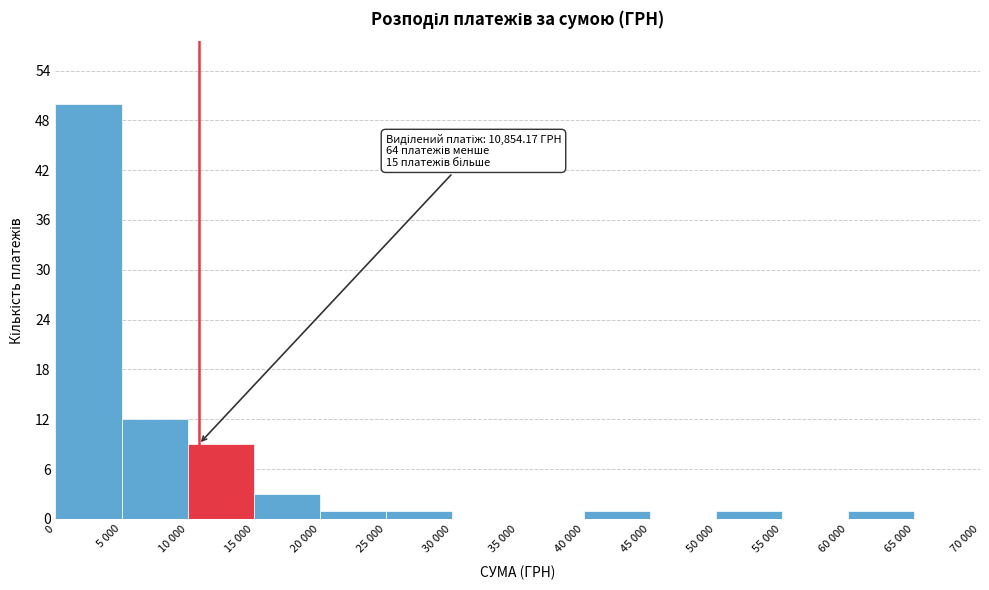

Reading right to left, what are all the values shown in this chart?

65 000=0	60 000=1	55 000=0	50 000=1	45 000=0	40 000=1	35 000=0	30 000=0	25 000=1	20 000=1	15 000=3	10 000=9	5 000=12	0=50